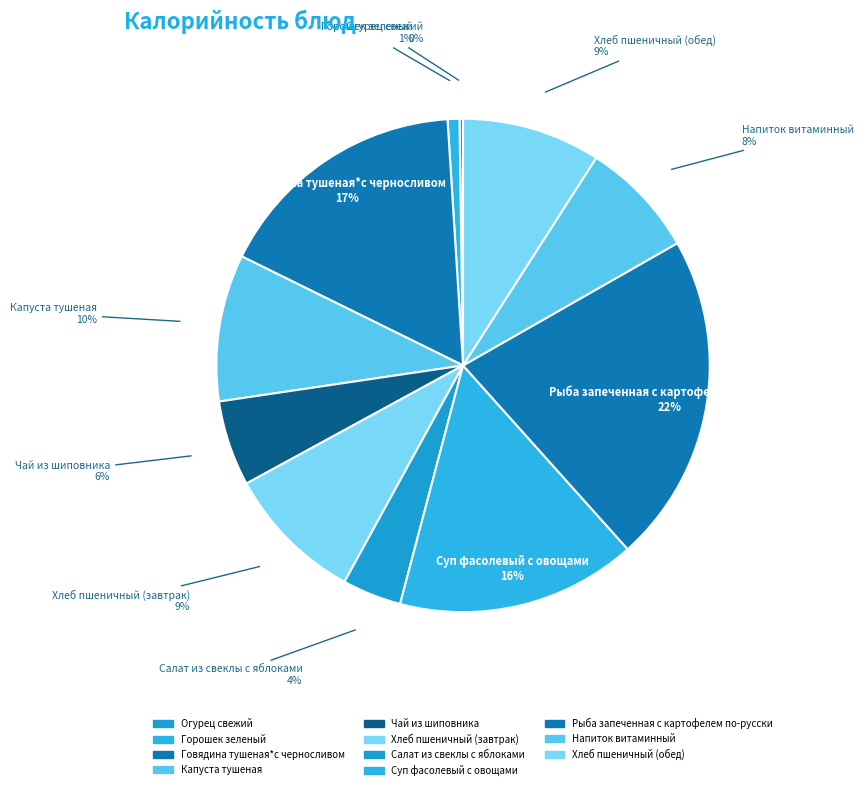

The Хлеб пшеничный (обед) slice represents 9% of the pie. True or false?

True